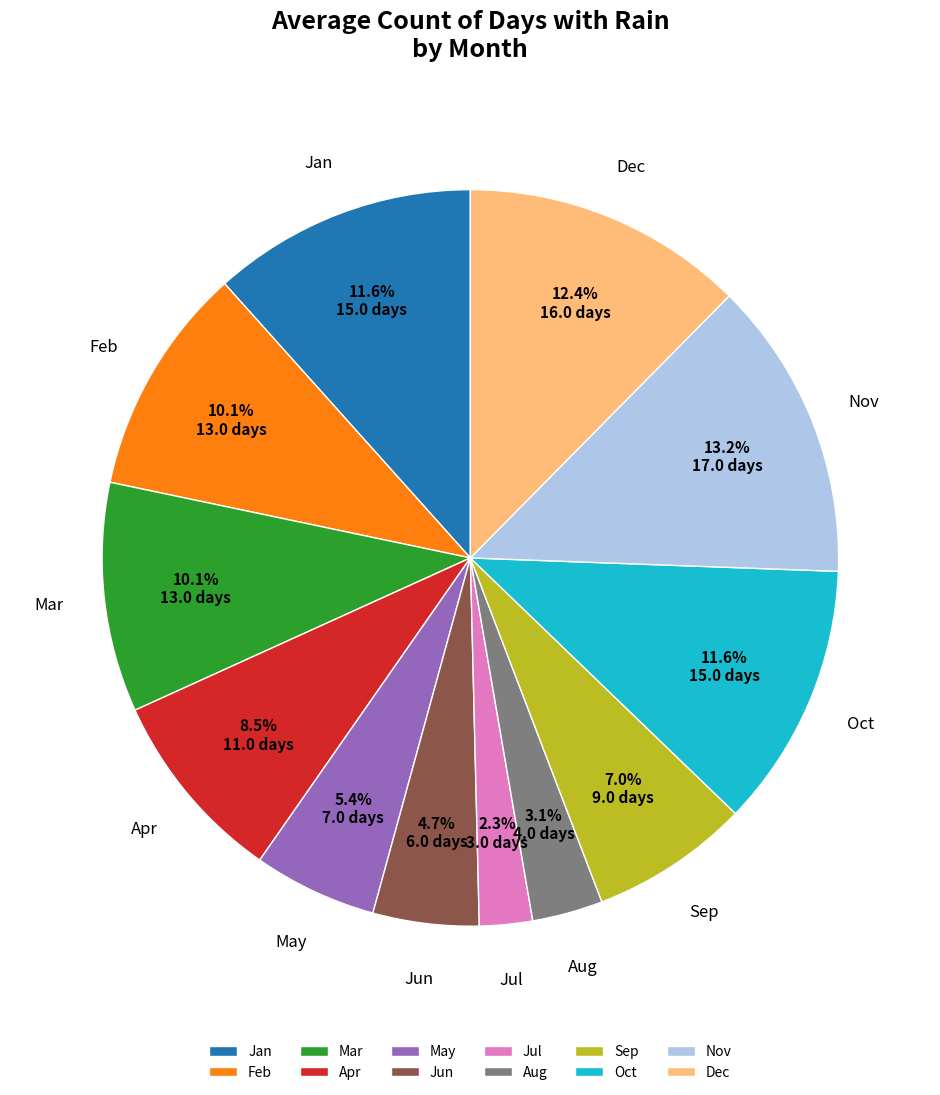

To the nearest percent, what is the combined percentage of Jul and Dec?

15%